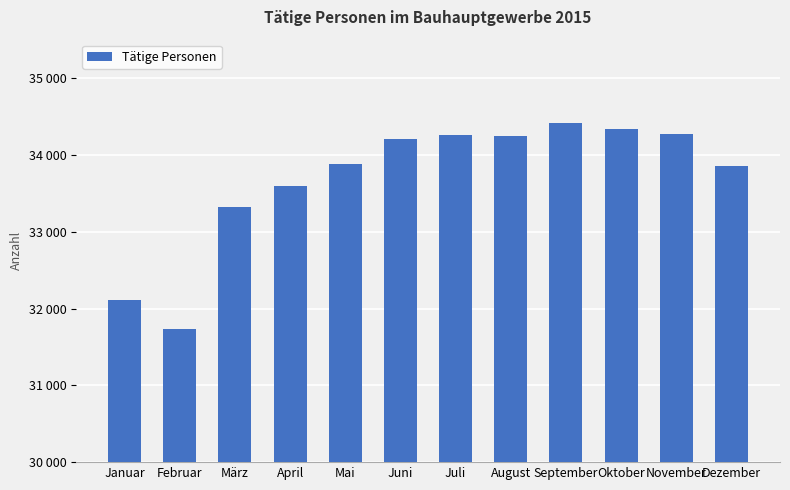

The chart shows a value of 34256 at Juli. True or false?

True